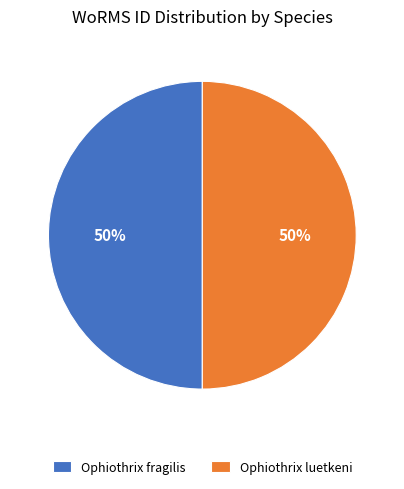

True or false: Ophiothrix luetkeni accounts for 38% of the total.

False